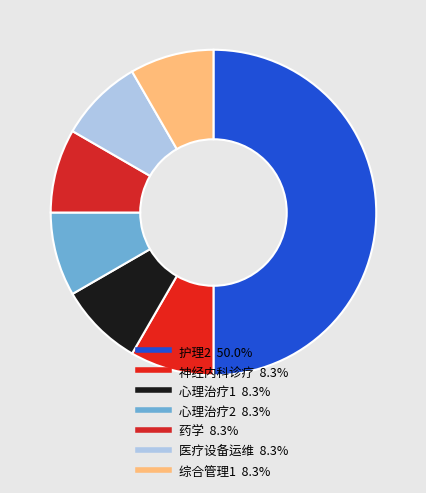

Combined, do 药学 and 综合管理1 account for over 50%?

No